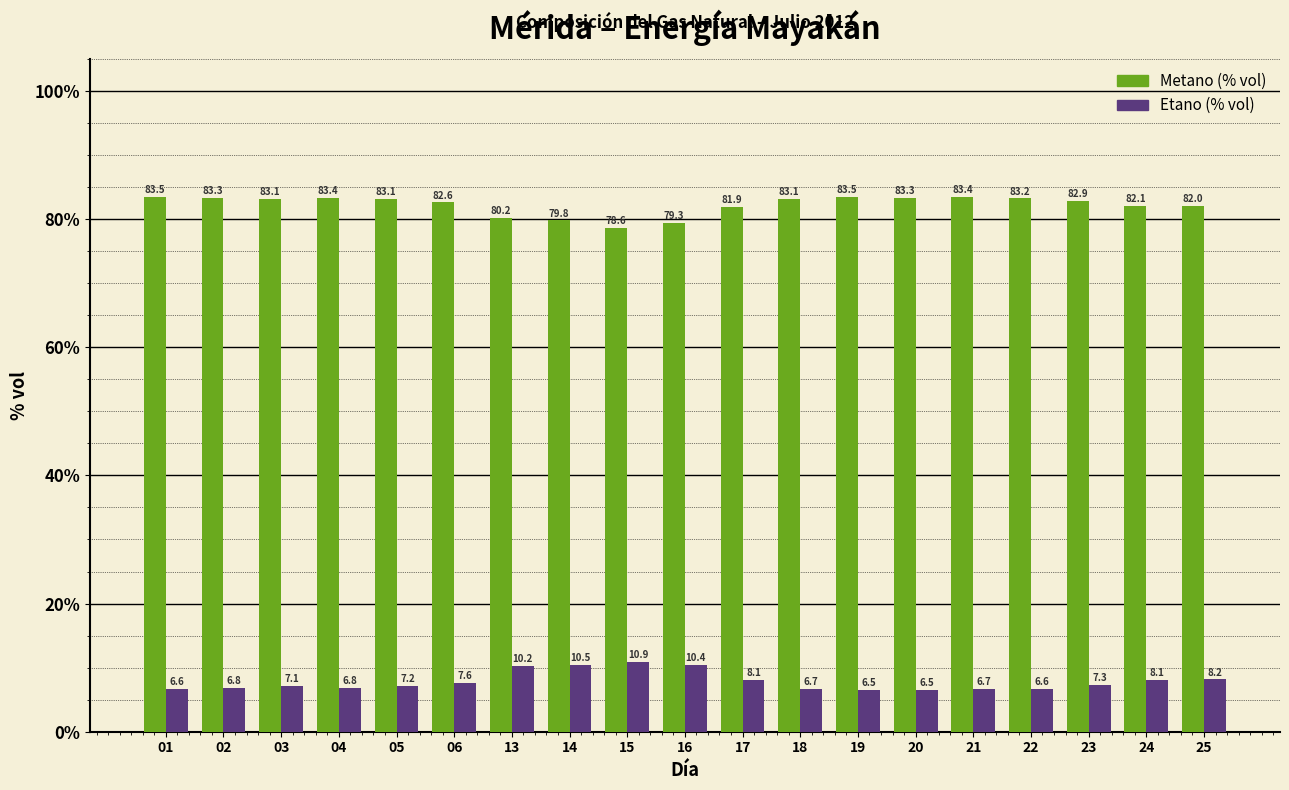

Is the value of Metano (% vol) at 13 greater than the value of Etano (% vol) at 24?

Yes